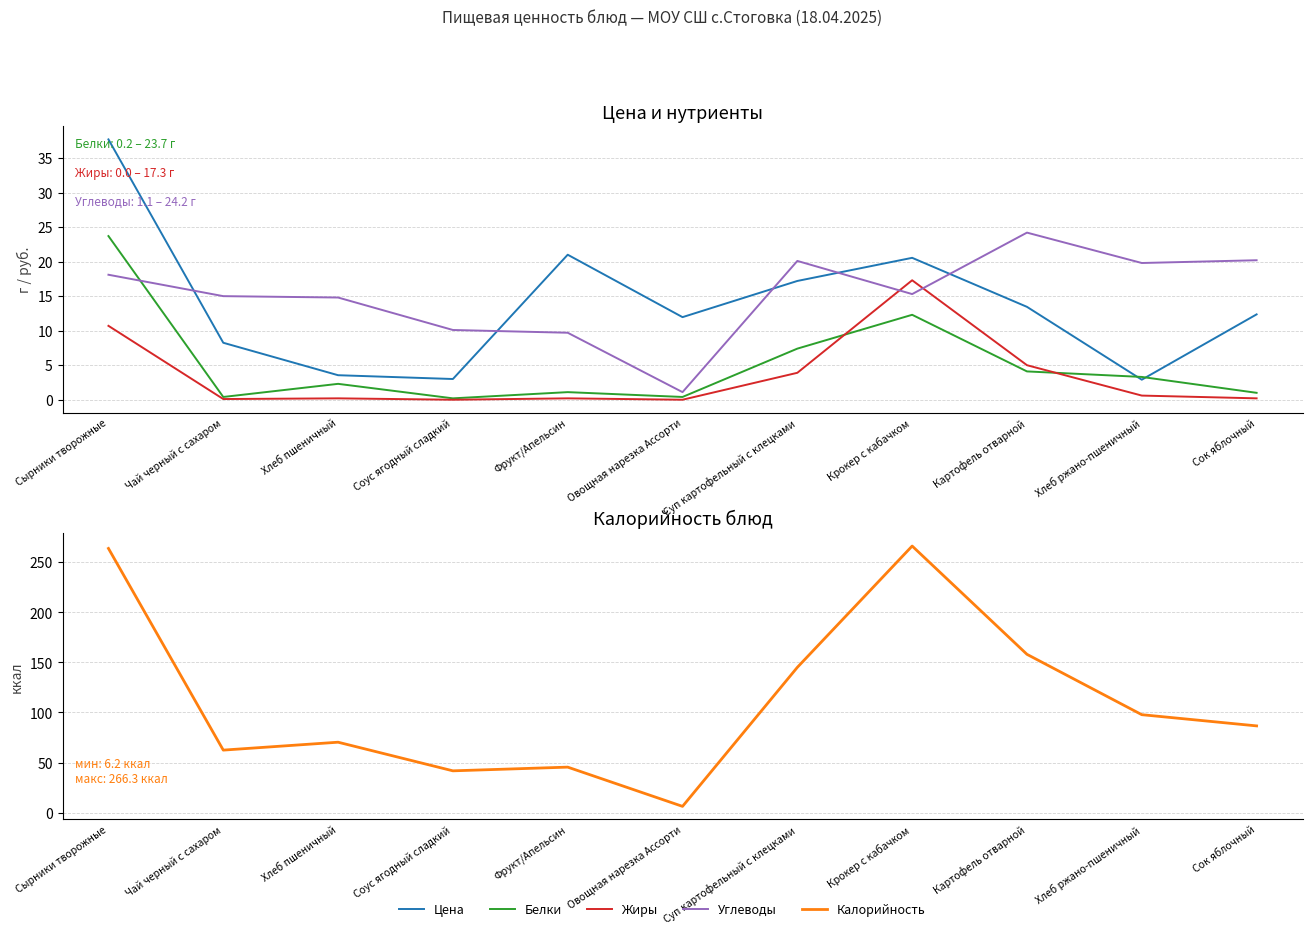

What is the total value across all series at Сок яблочный?

120.4